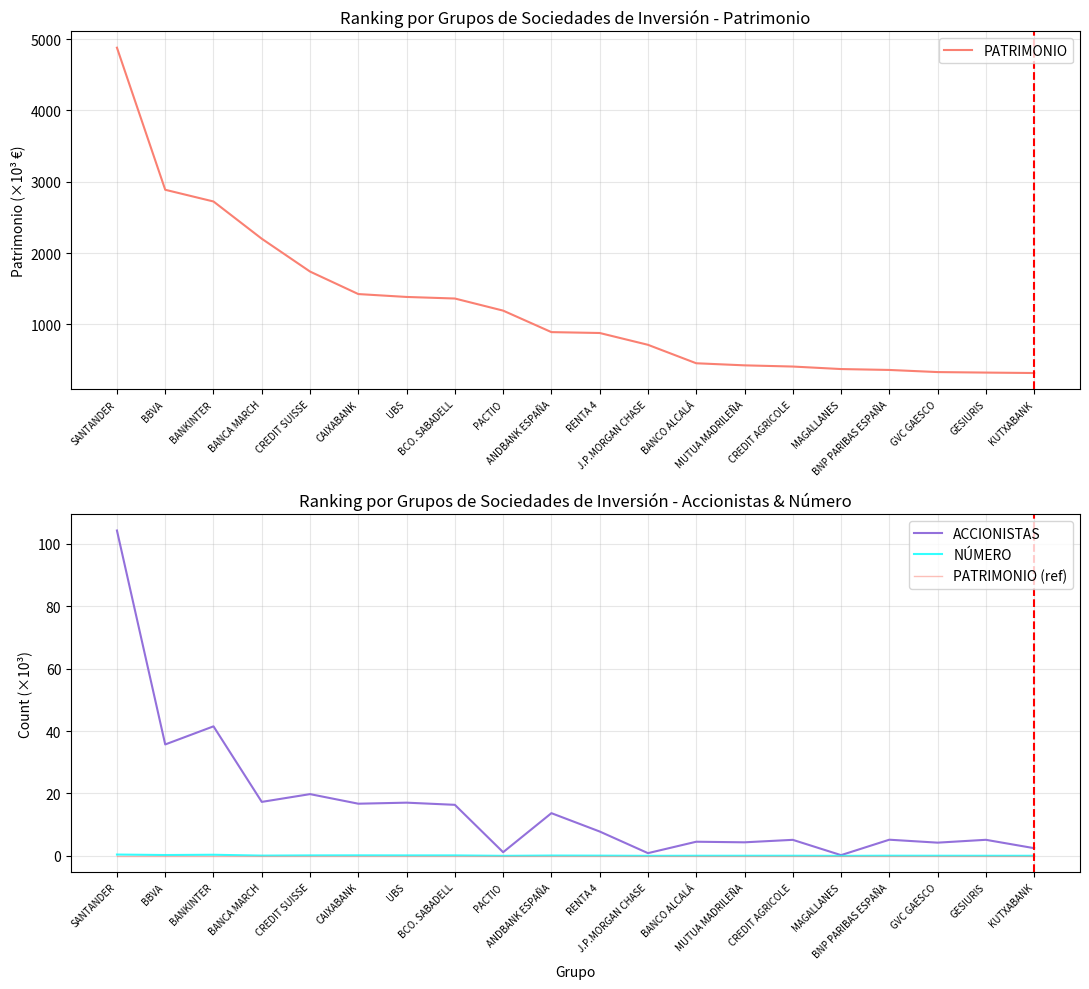

Where is PATRIMONIO (ref) nearest to the value 0?

SANTANDER